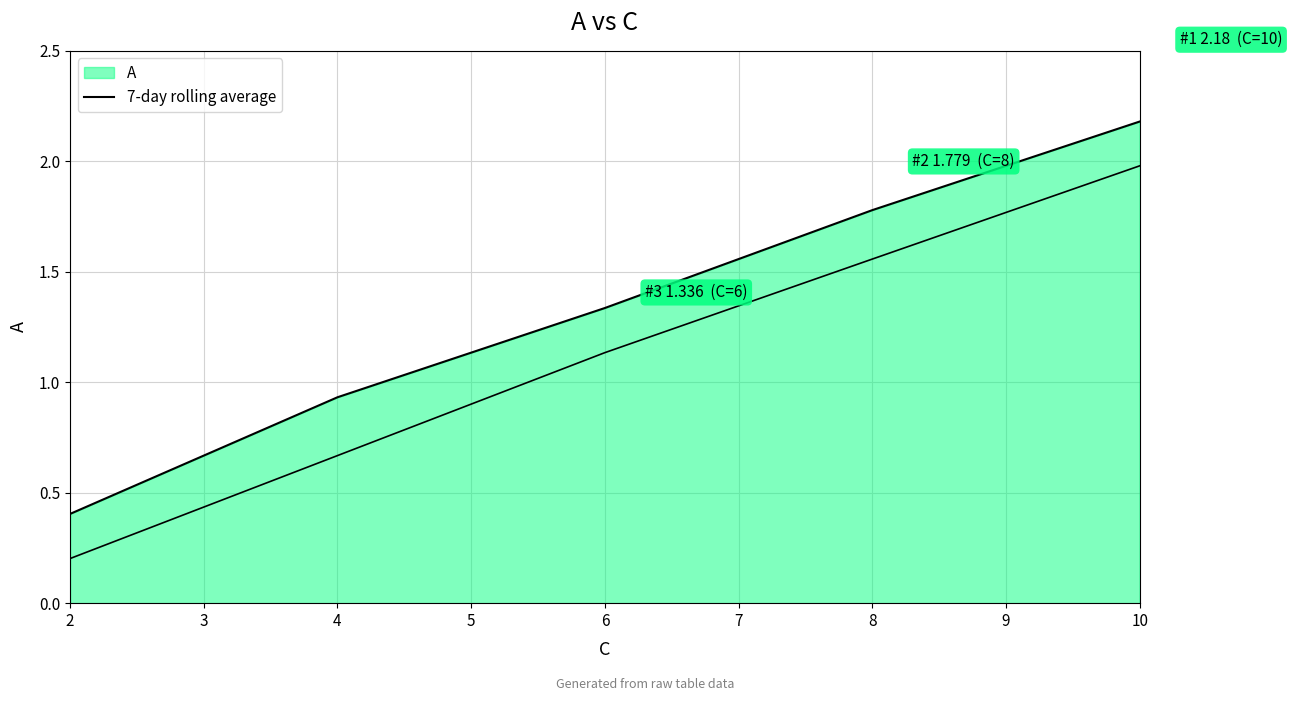

What is the difference between the second highest and minimum values?

1.4